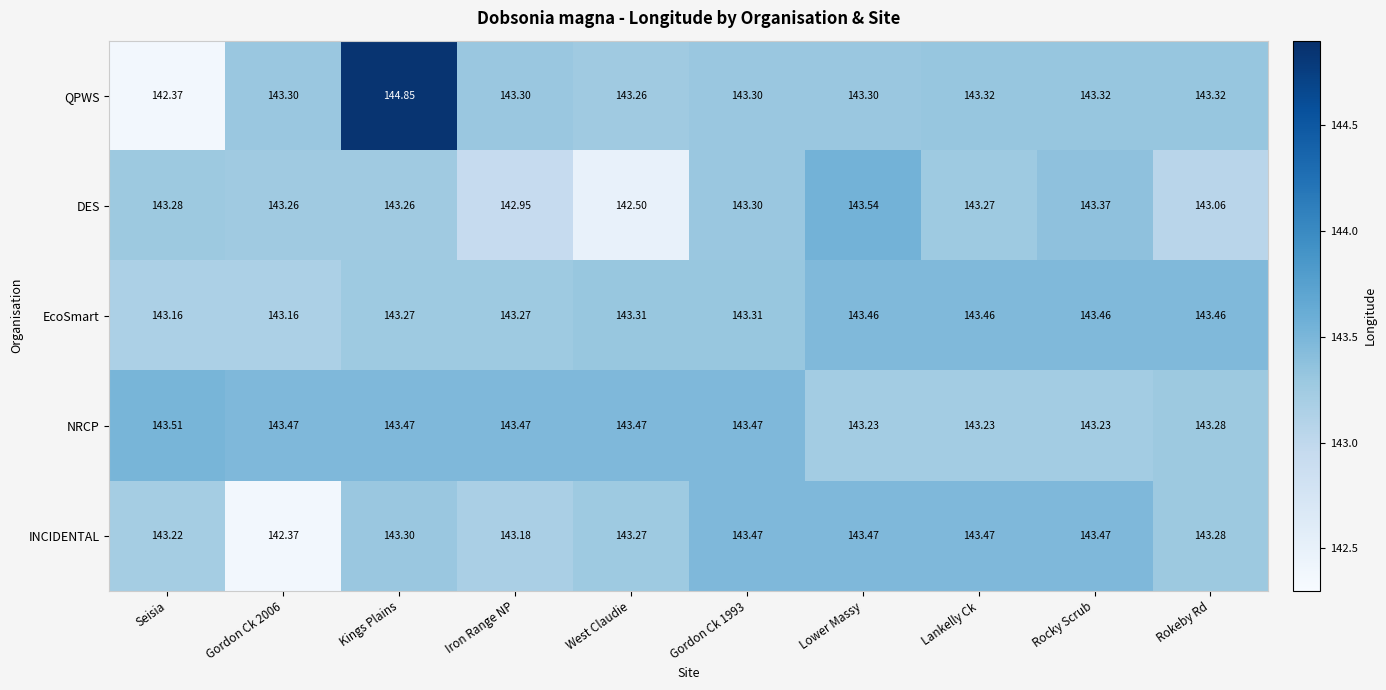

Which category has the highest value in the QPWS series?

Kings Plains